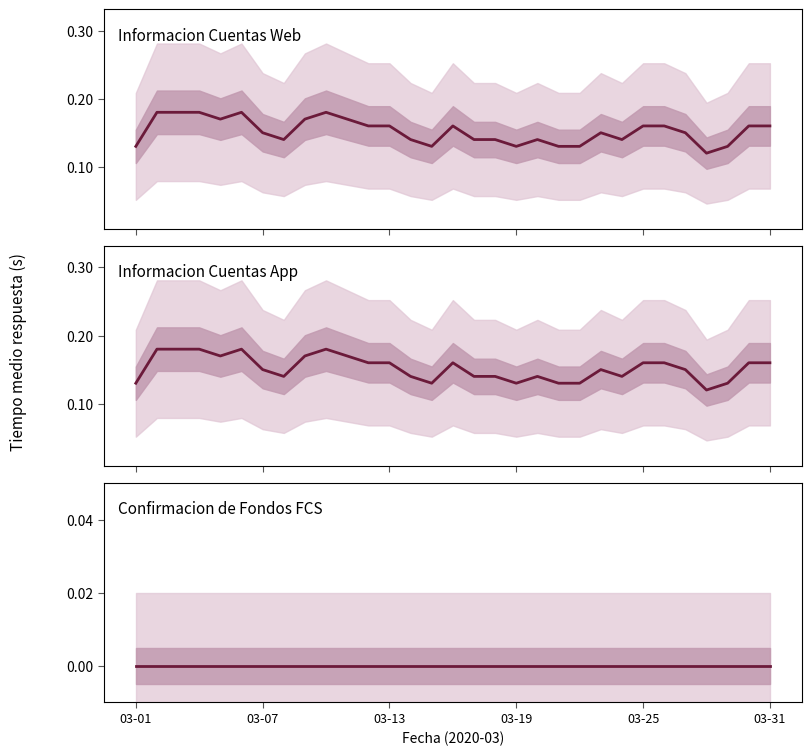

Which series changed the most between 03-01 and 9?

Informacion Cuentas Web